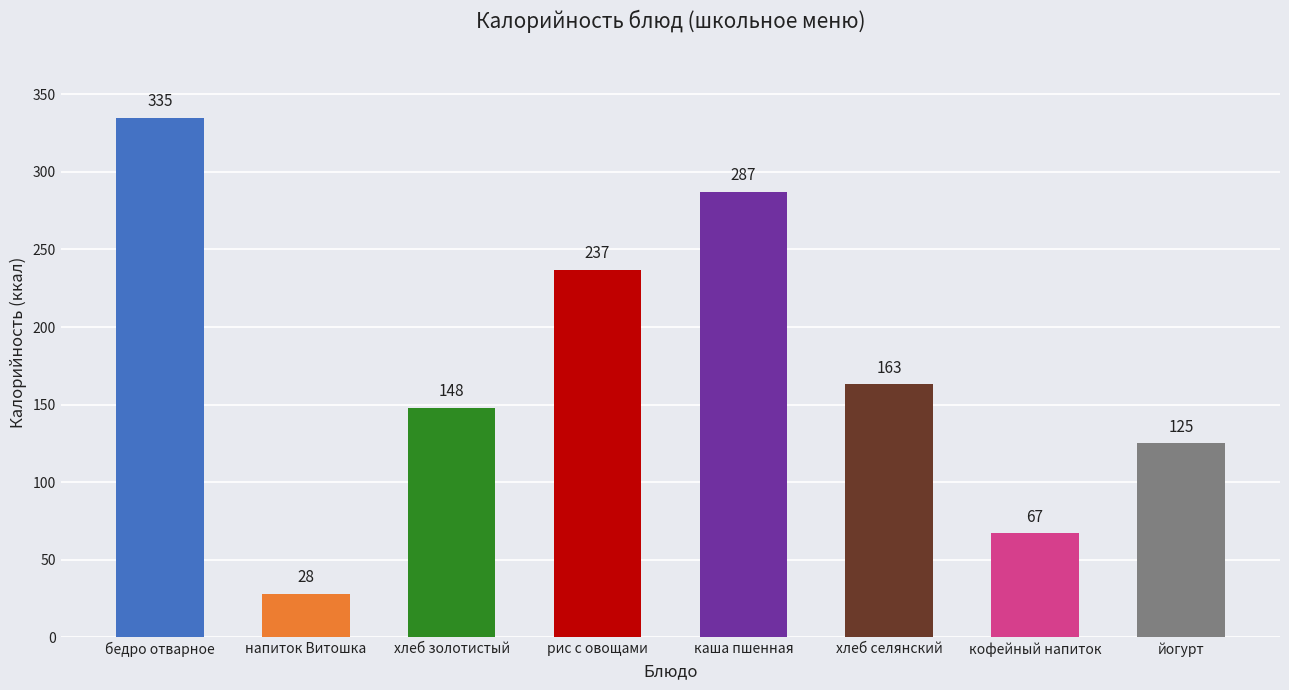

Reading right to left, what are all the values shown in this chart?

йогурт=125	кофейный напиток=67	хлеб селянский=163	каша пшенная=287	рис с овощами=237	хлеб золотистый=148	напиток Витошка=28	бедро отварное=335